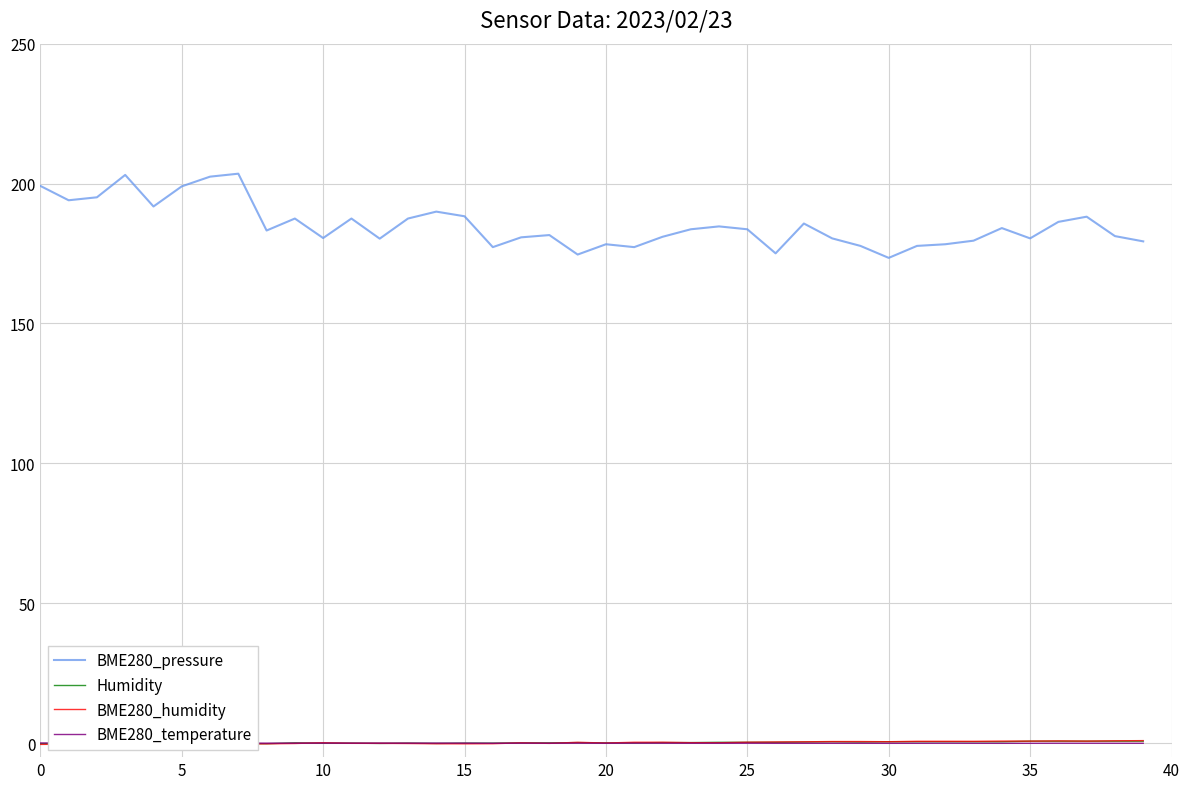

Where does the Humidity series first go above 0?

9